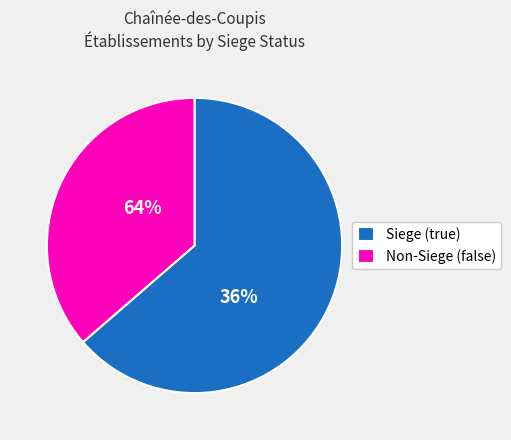

What percentage is the true slice, to the nearest percent?

64%